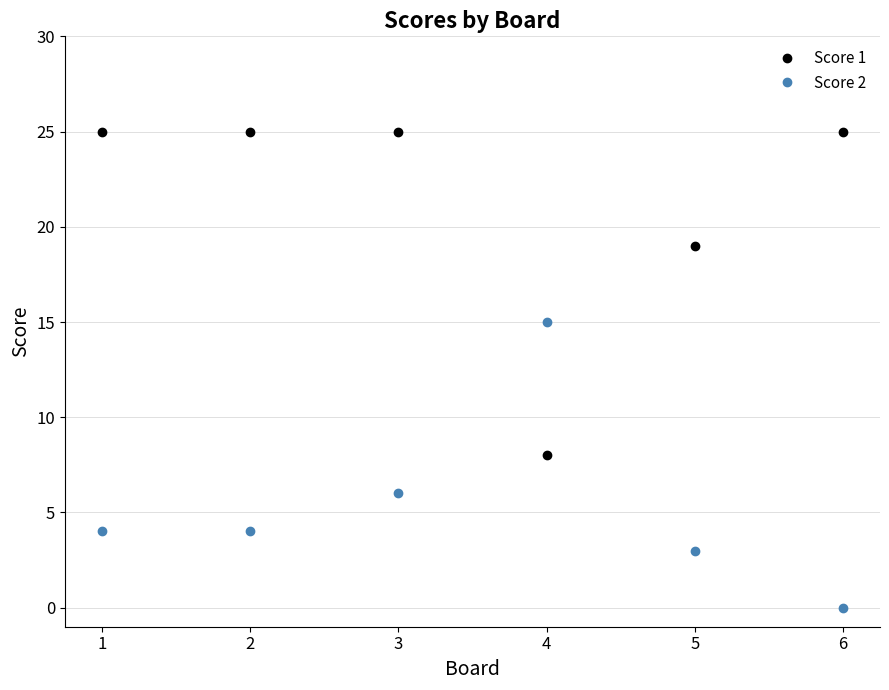

What is the highest value of the Score 1 series?

25